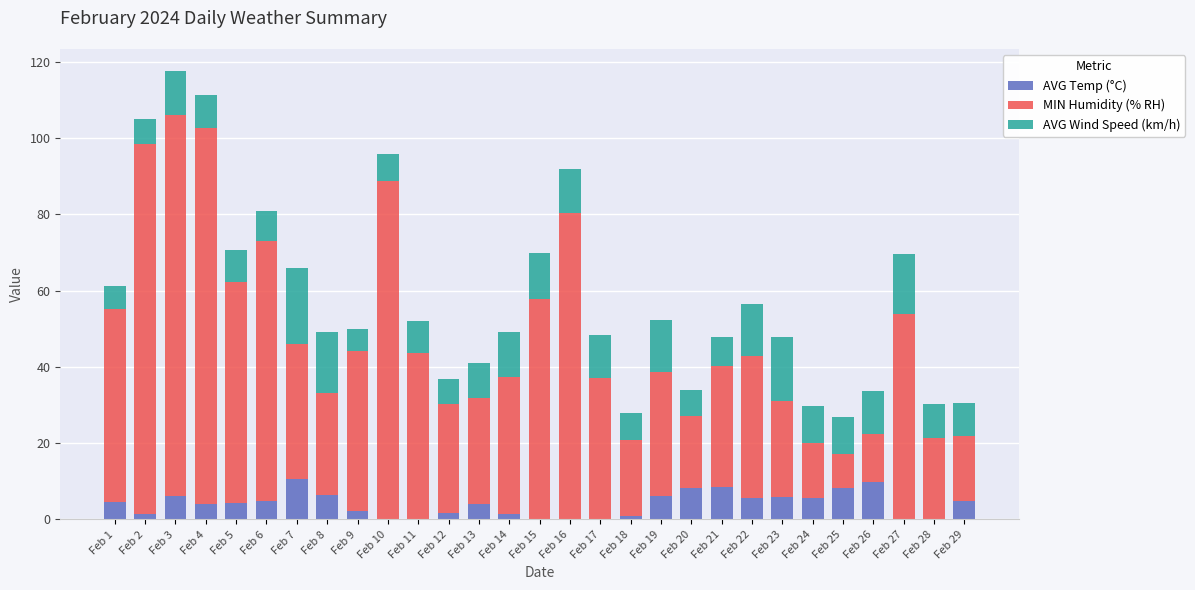

The value of AVG Temp (°C) at Feb 26 is 9.7. True or false?

True